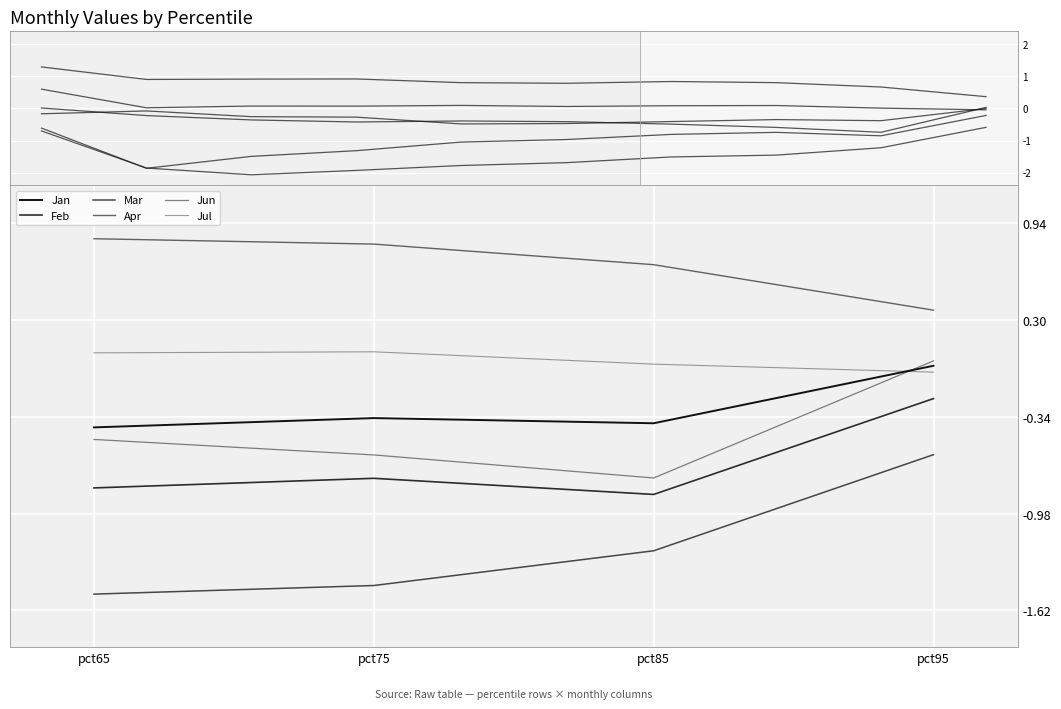

Which label corresponds to the smallest value in the chart?

pct65